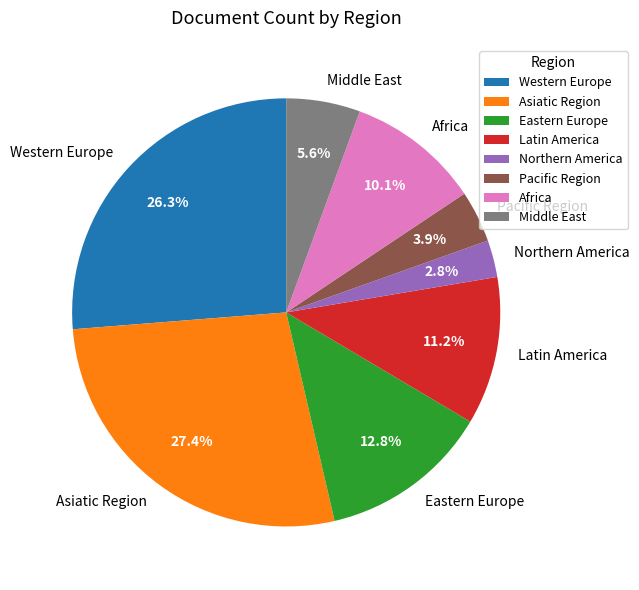

To the nearest percent, what portion does Eastern Europe represent?

13%